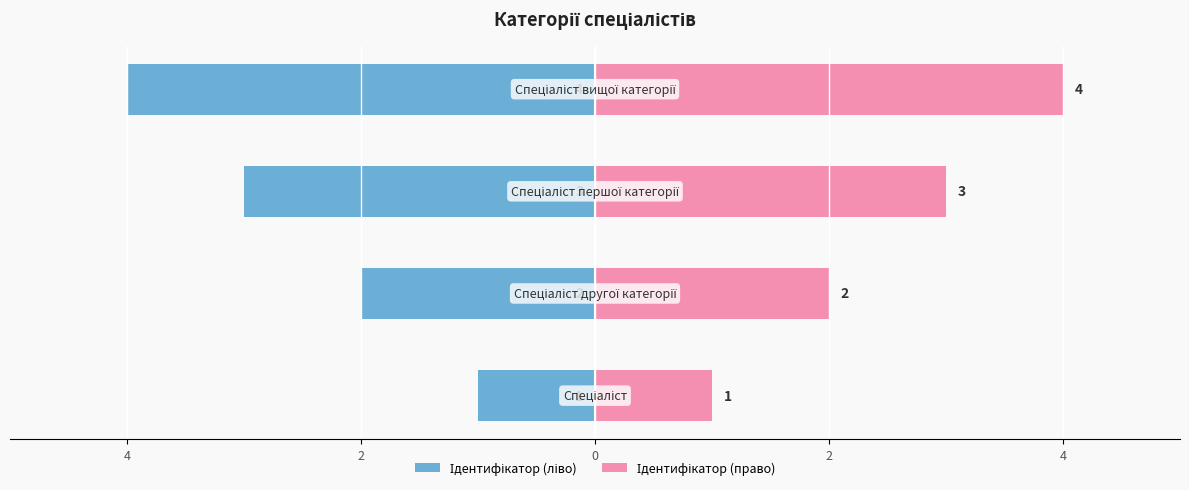

What is the sum of all Ідентифікатор (ліво) values?

-10